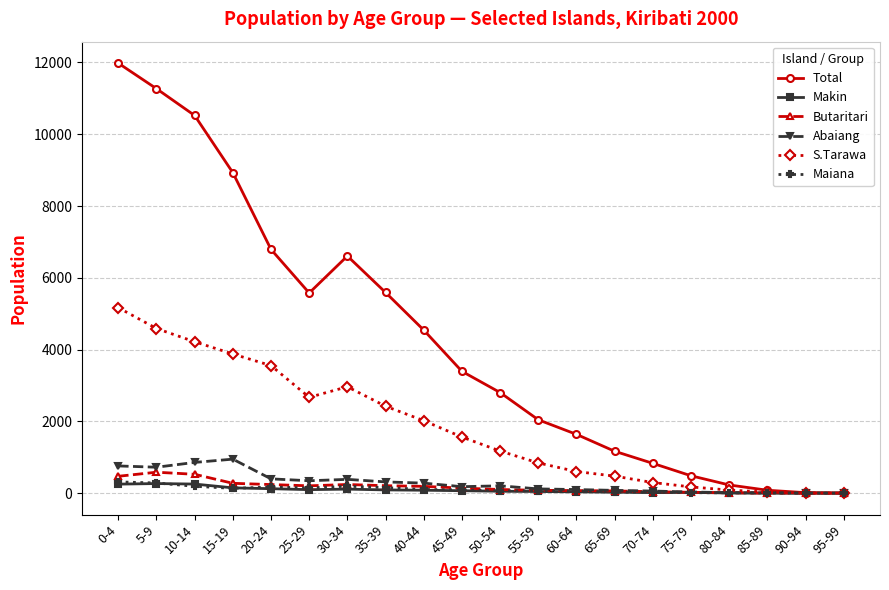

Which series has the widest spread of values?

Total